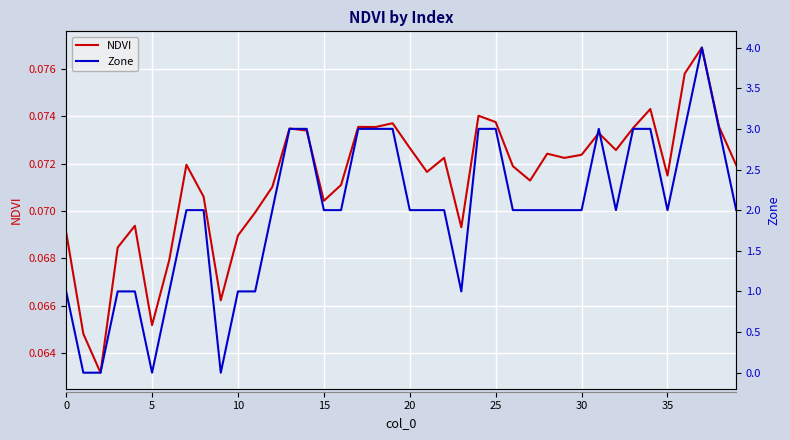

Between 15 and 31, which is larger?

31